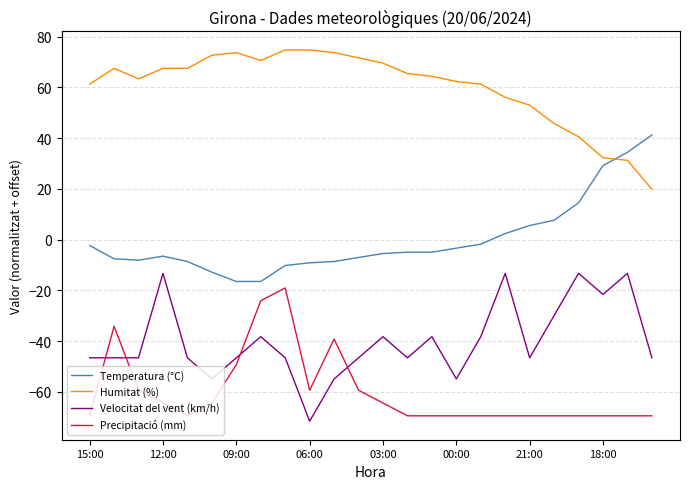

What is the difference between the maximum and minimum values in the Temperatura (°C) series?

57.7